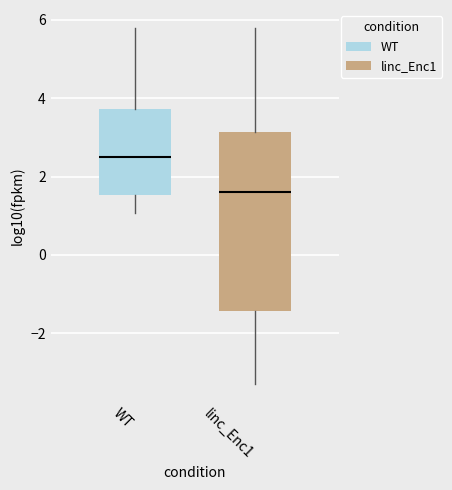

Which box has the lowest median line?

linc_Enc1